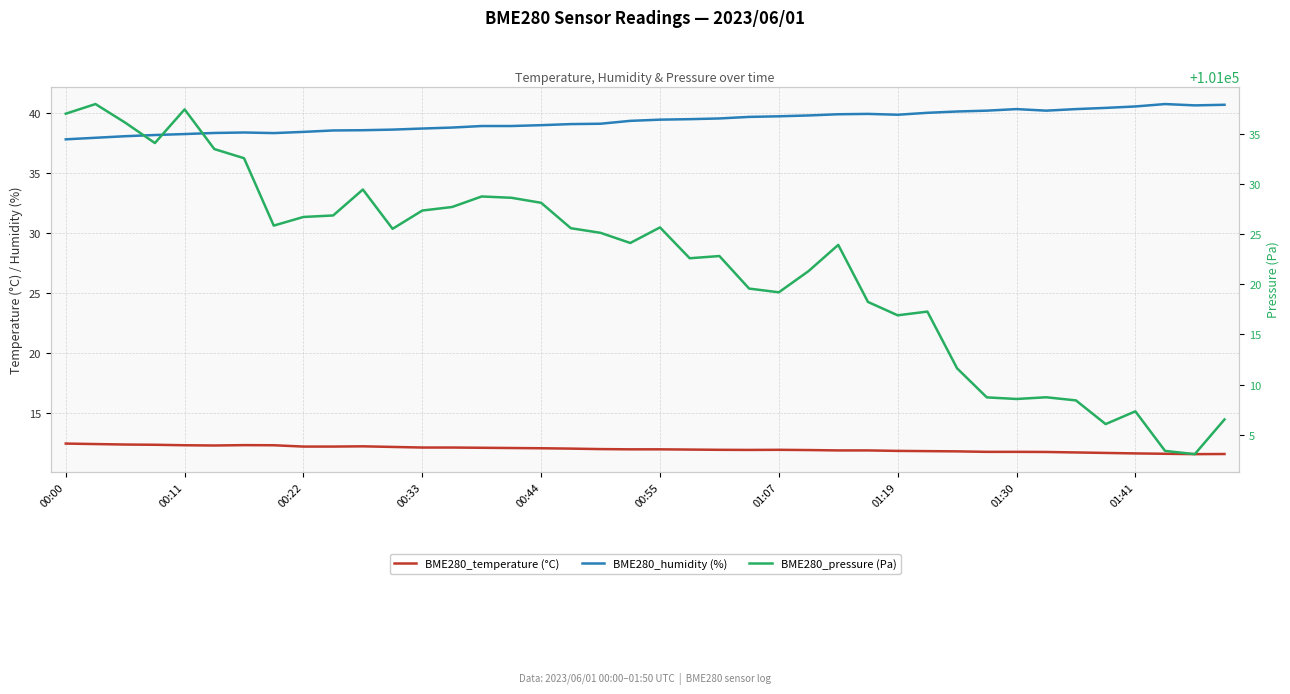

What is the maximum value for BME280_humidity?

40.8